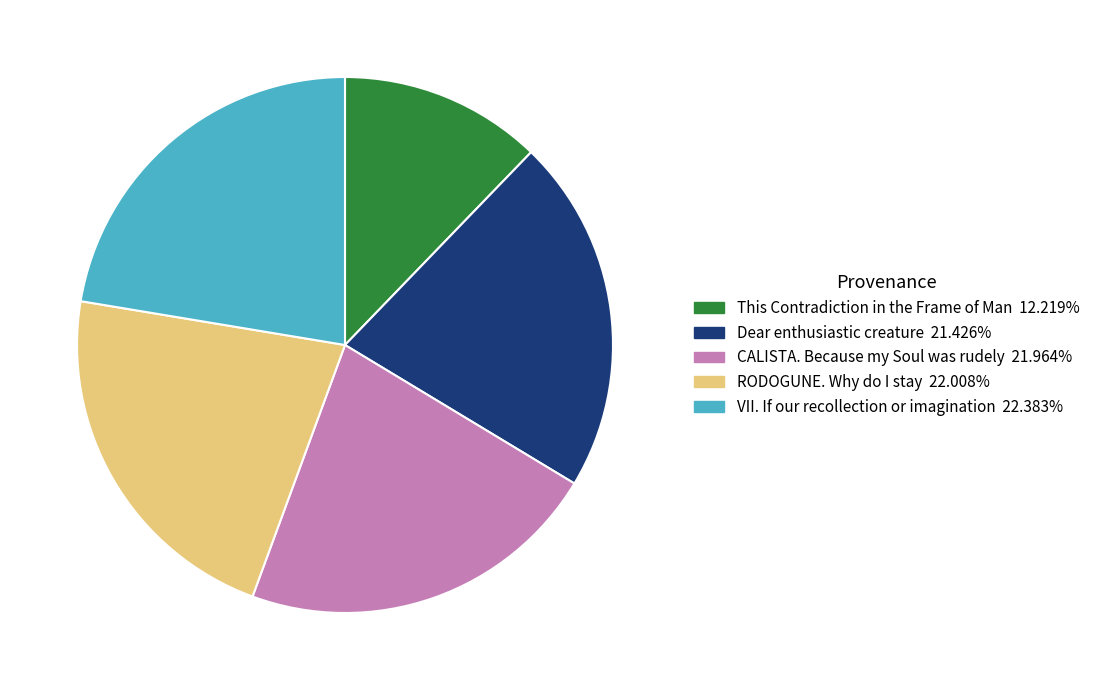

Which has a higher value, This Contradiction in the Frame of Man or VII. If our recollection or imagination?

VII. If our recollection or imagination